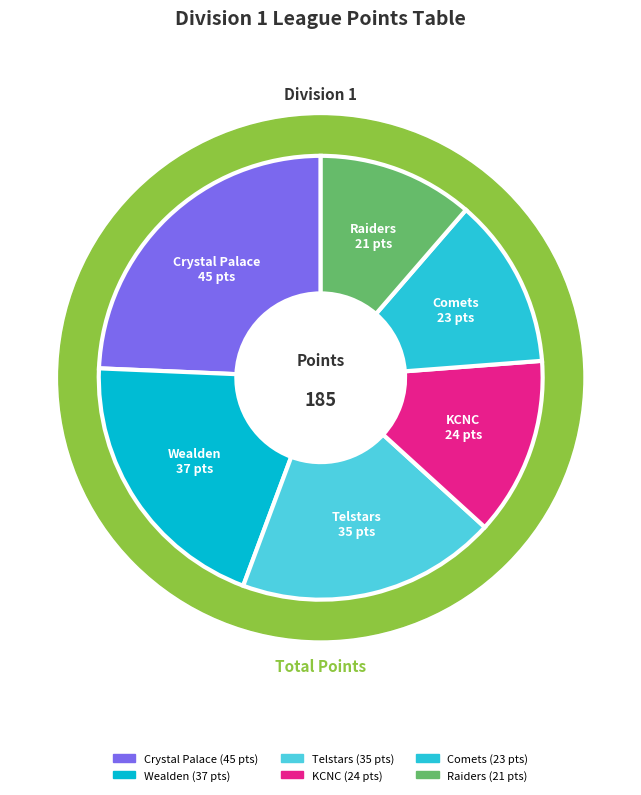

Which has a higher value, Telstars or Crystal Palace?

Crystal Palace